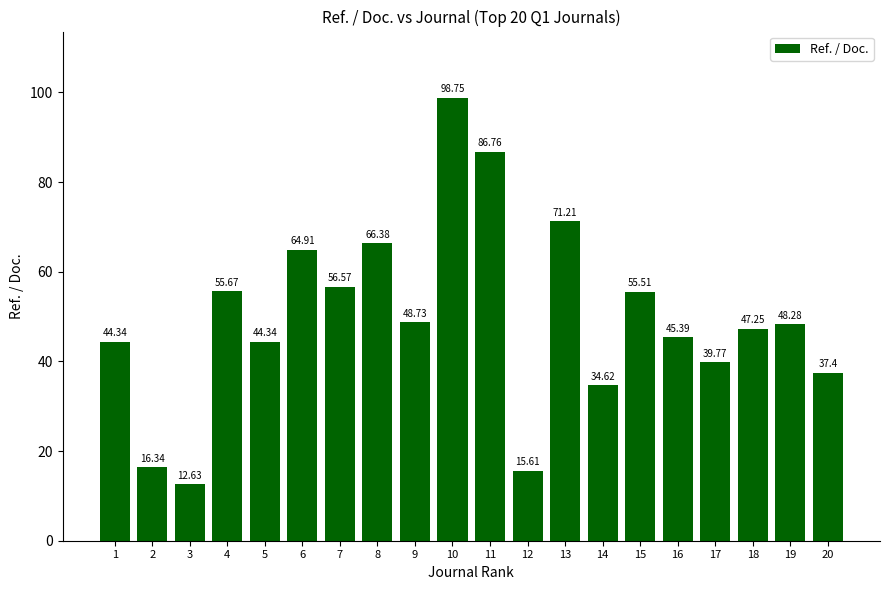

What is the difference between the values at 1 and 6?

20.6